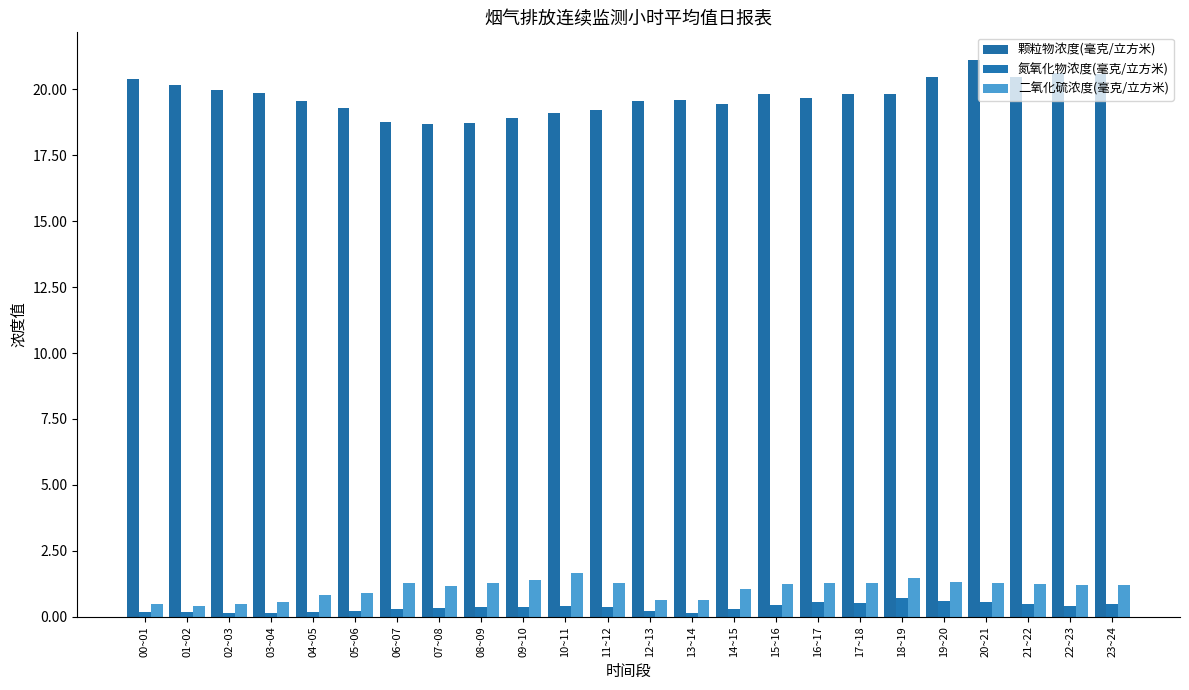

Rank the categories by 二氧化硫浓度(毫克/立方米) value from highest to lowest.

10~11, 18~19, 09~10, 19~20, 06~07, 08~09, 11~12, 20~21, 16~17, 17~18, 21~22, 15~16, 23~24, 22~23, 07~08, 14~15, 05~06, 04~05, 12~13, 13~14, 03~04, 02~03, 00~01, 01~02